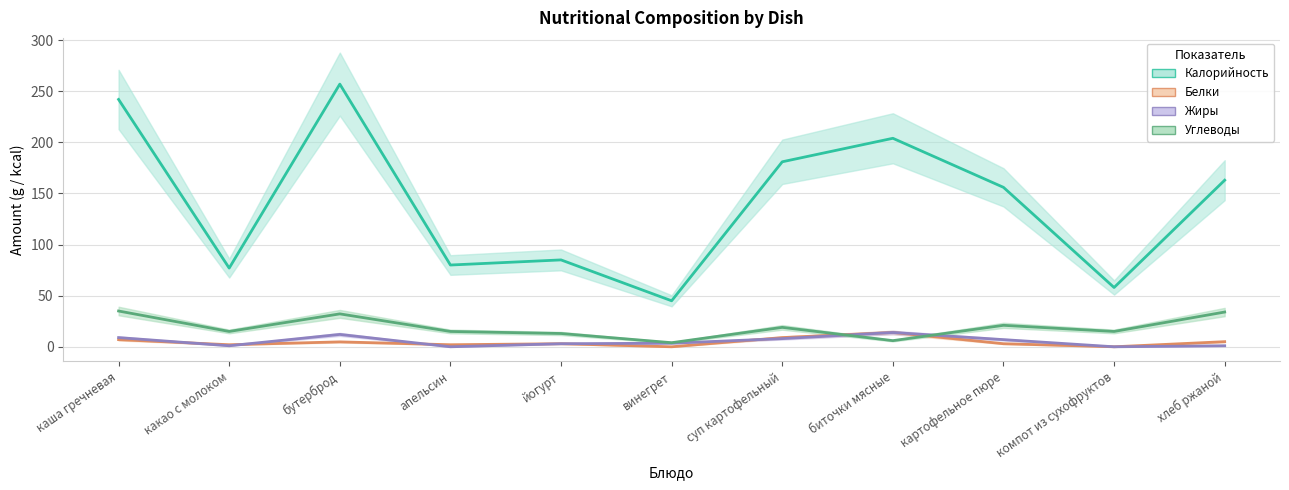

Where does the Жиры series first go above 3?

каша гречневая